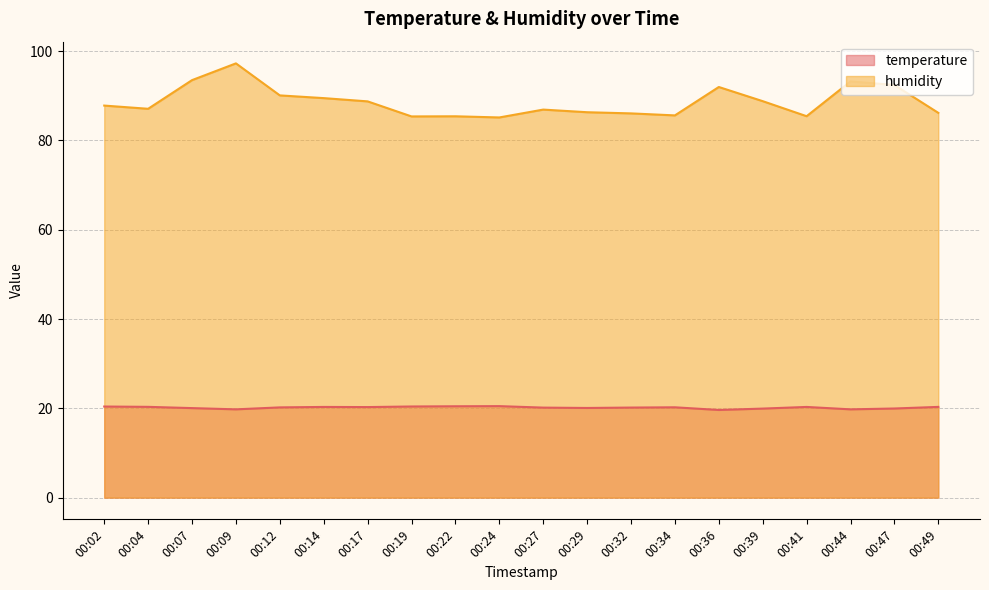

True or false: temperature has more than 2 interior local peaks.

True